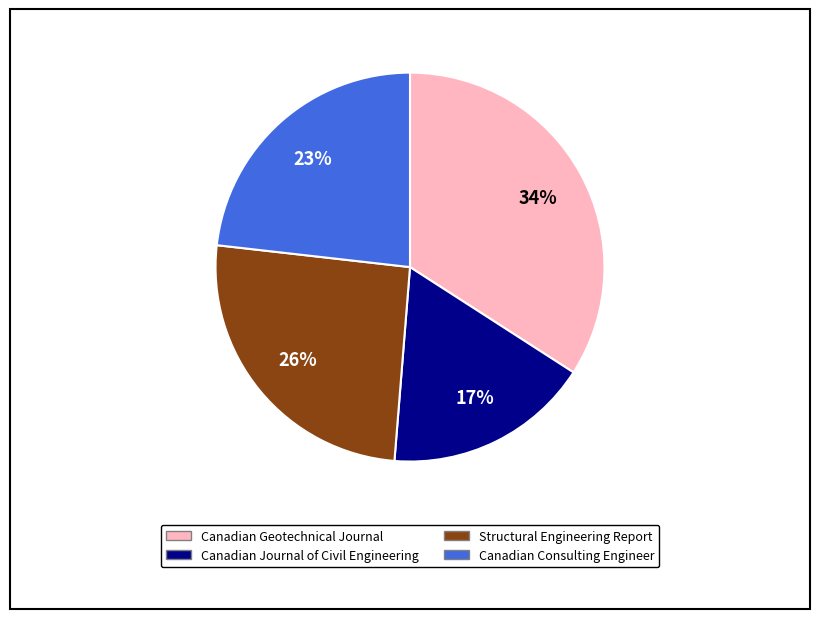

Is it true that Canadian Geotechnical Journal is 22% of the pie?

False